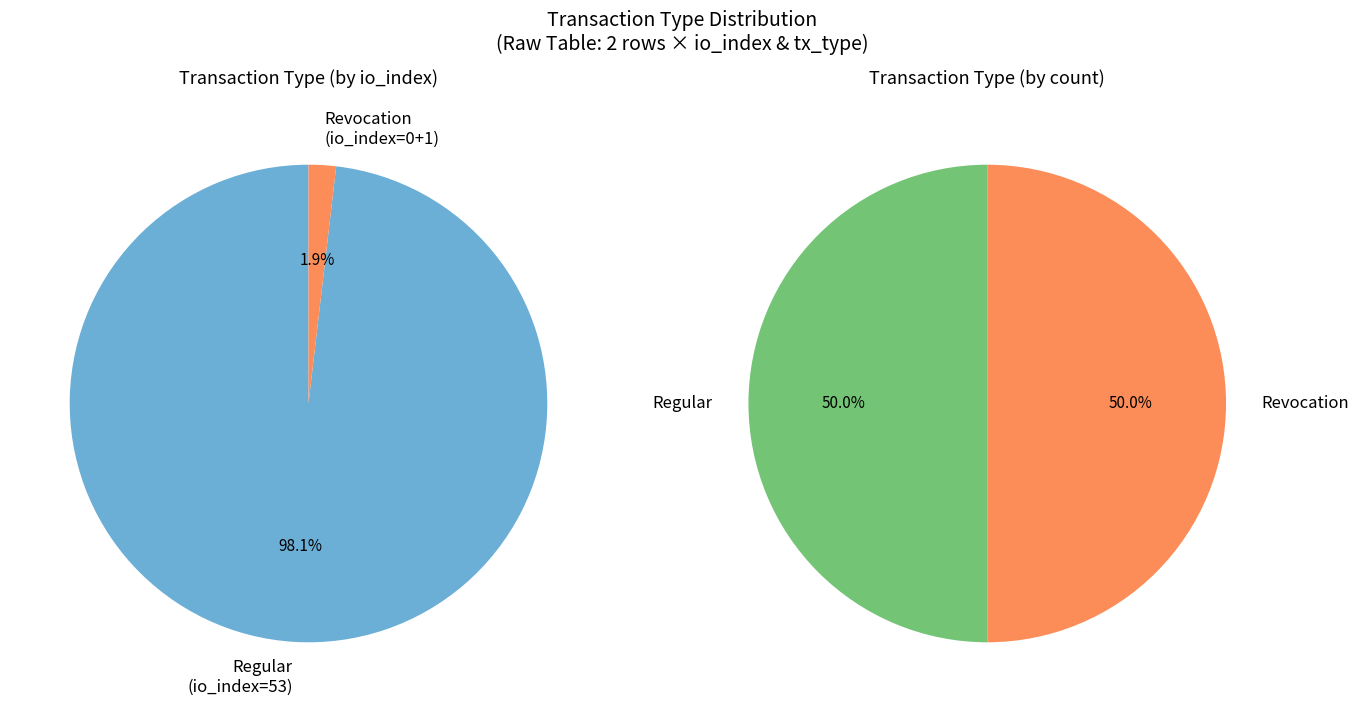

How many slices are in this pie chart?

2